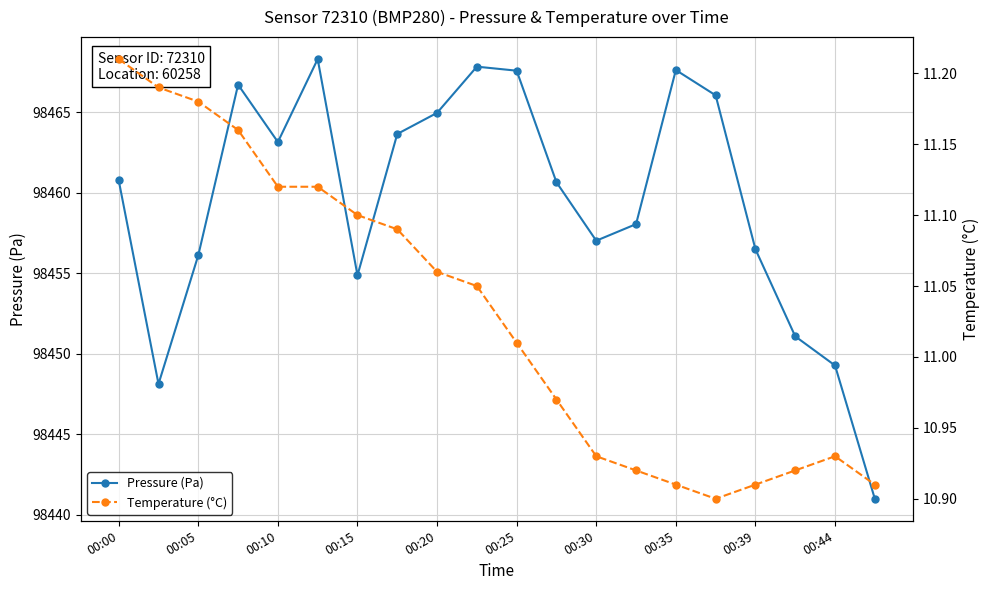

True or false: Pressure (Pa) has more than 2 points higher than both neighbors.

True